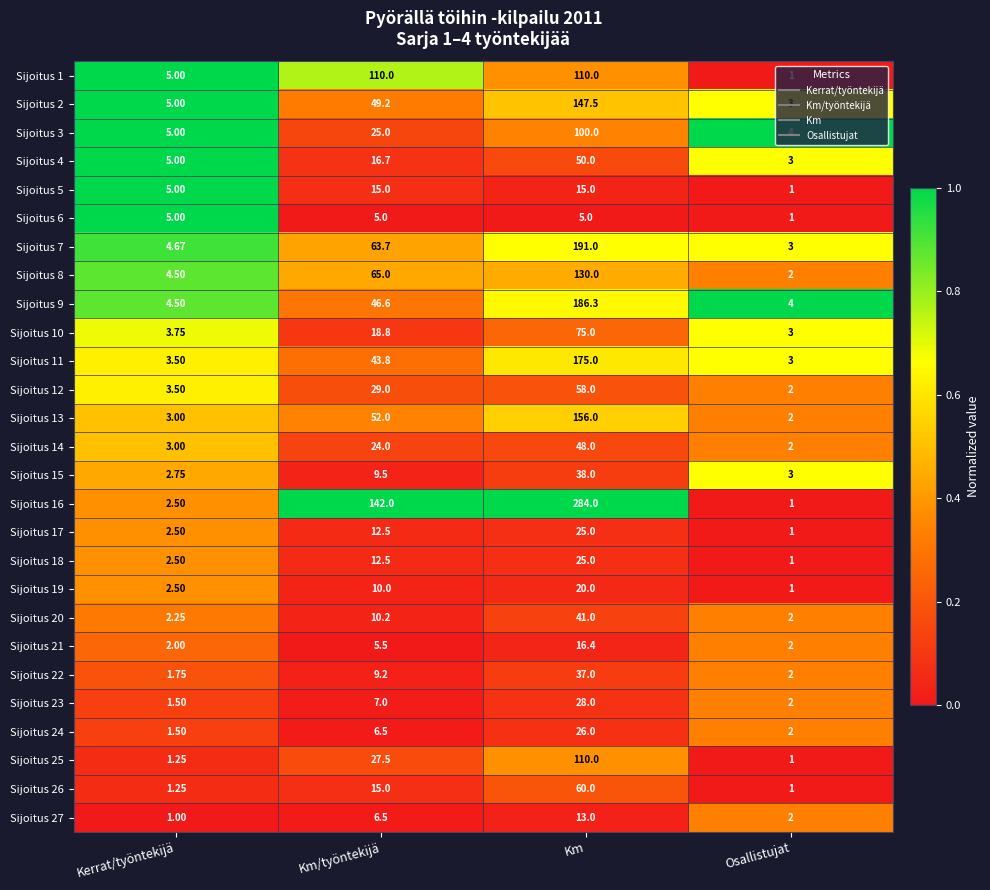

List the labels in order of Sijoitus 2 value, smallest first.

Osallistujat, Kerrat/työntekijä, Km/työntekijä, Km